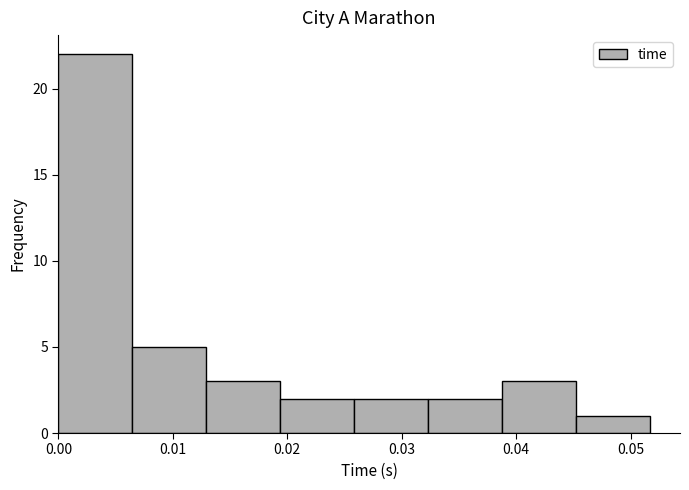

Over which range of the x-axis is the bar tallest?

0.000 to 0.006